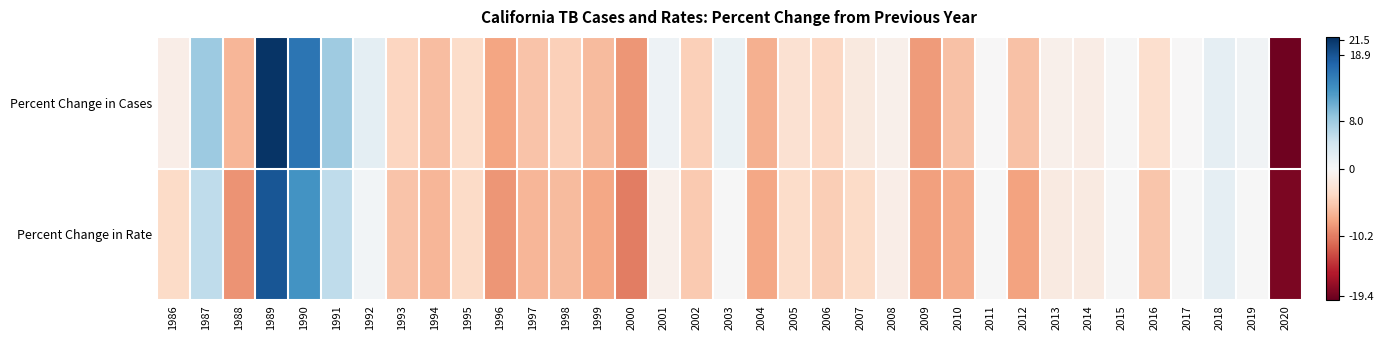

What is the difference between the highest and lowest values at 1991?

2.4